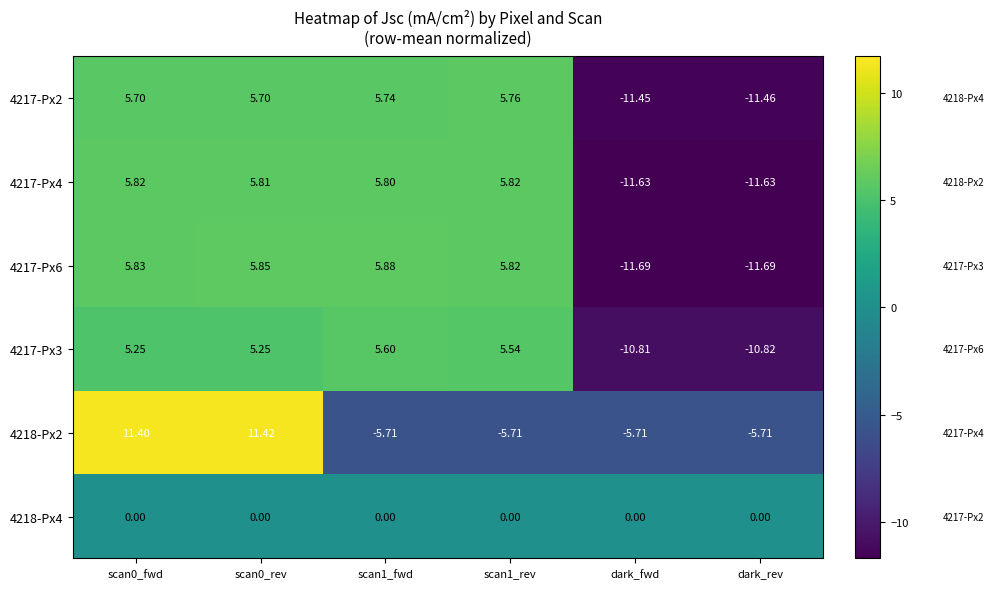

What is the minimum value shown in the chart?

-11.7